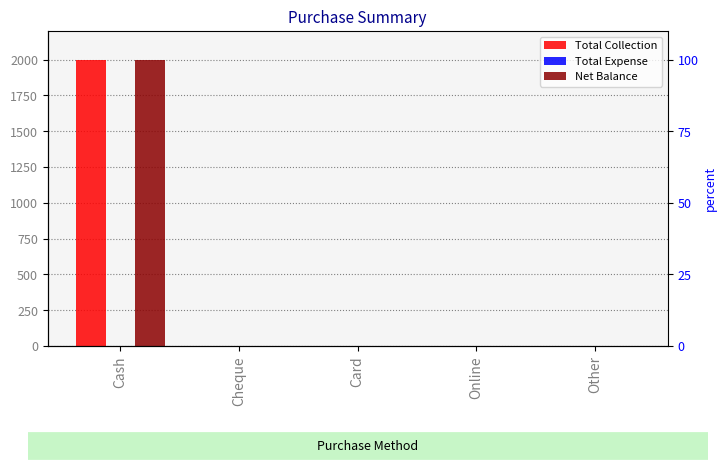

Count the number of data series in this chart.

3